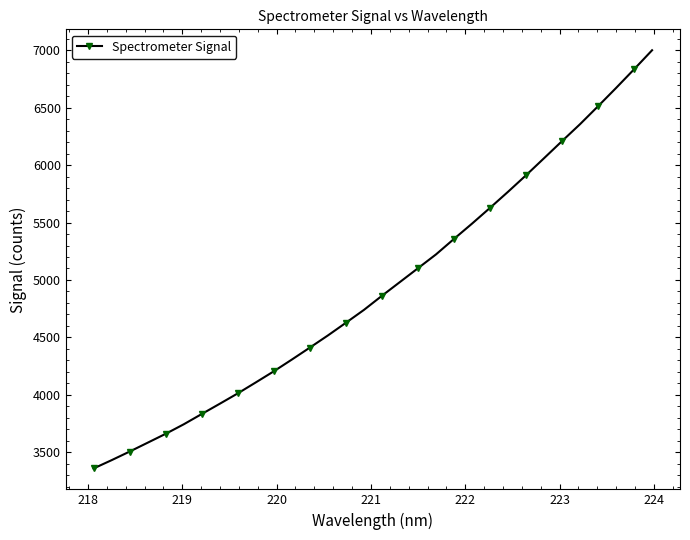

What is the difference between the second highest and second lowest values?

3405.8